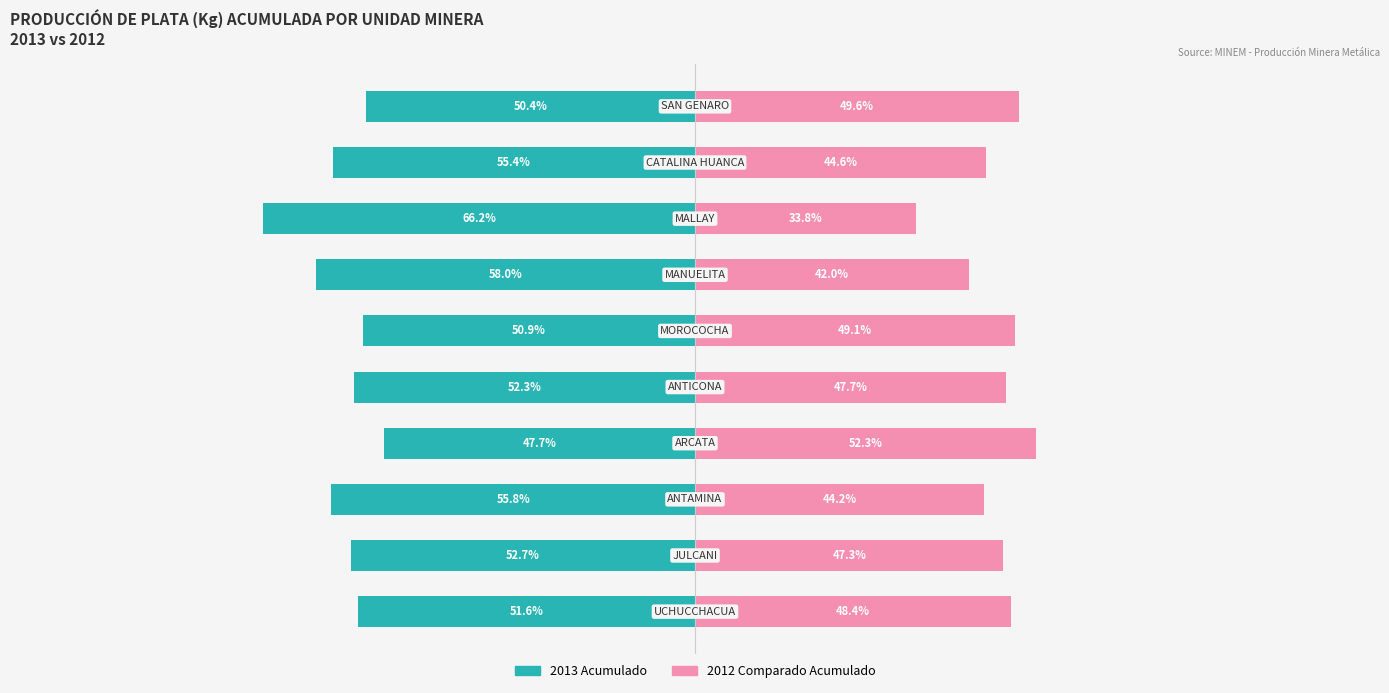

Reading left to right, what are all the values shown in this chart?

2013 Acumulado: -51.6	-52.7	-55.8	-47.7	-52.3	-50.9	-58.0	-66.2	-55.4	-50.4
2012 Comparado Acumulado: 48.4	47.3	44.2	52.3	47.7	49.1	42.0	33.8	44.6	49.6